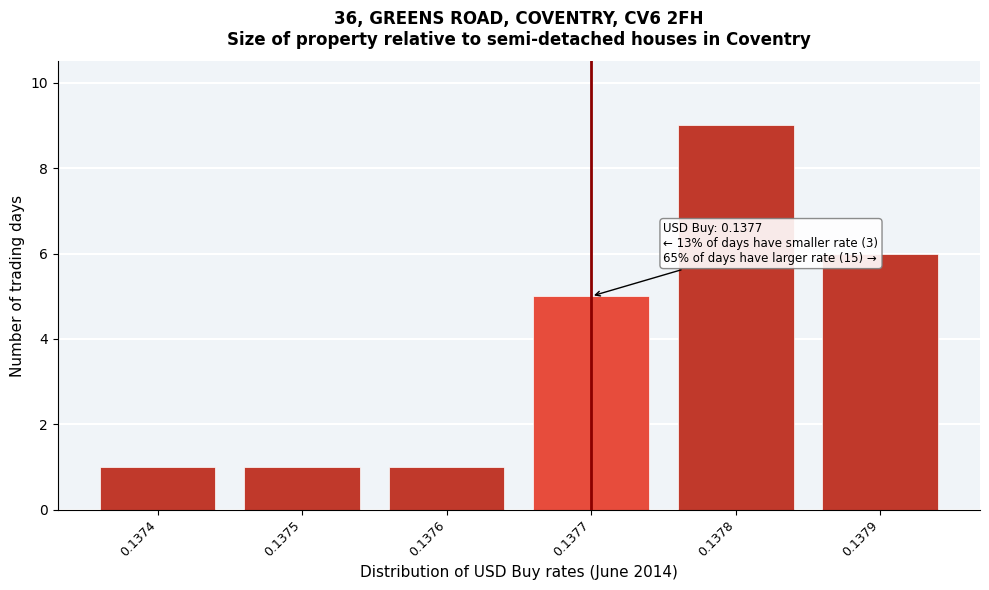

Reading left to right, what are all the values shown in this chart?

0.1374=1	0.1375=1	0.1376=1	0.1377=5	0.1378=9	0.1379=6